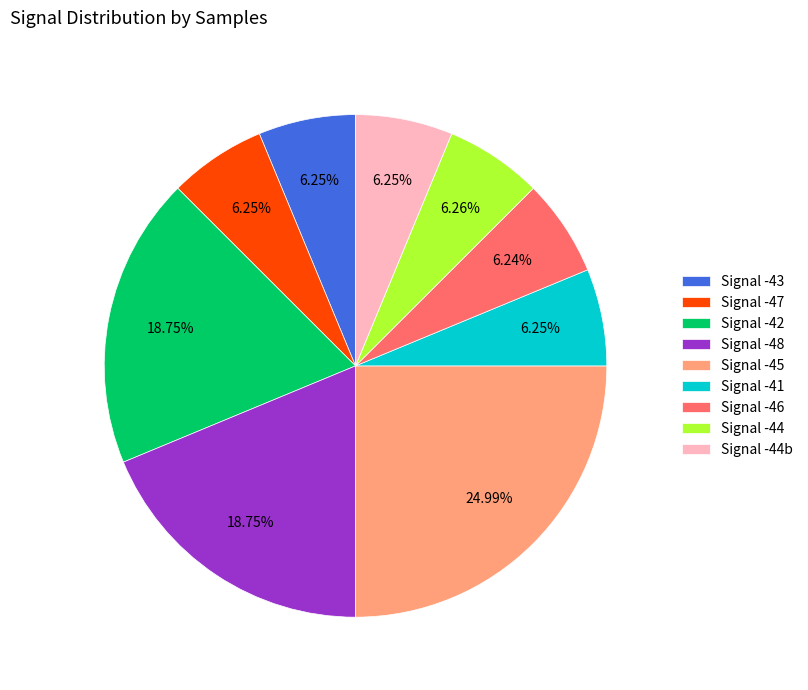

What is the ratio of the value at Signal -43 to the value at Signal -44b?

1.0